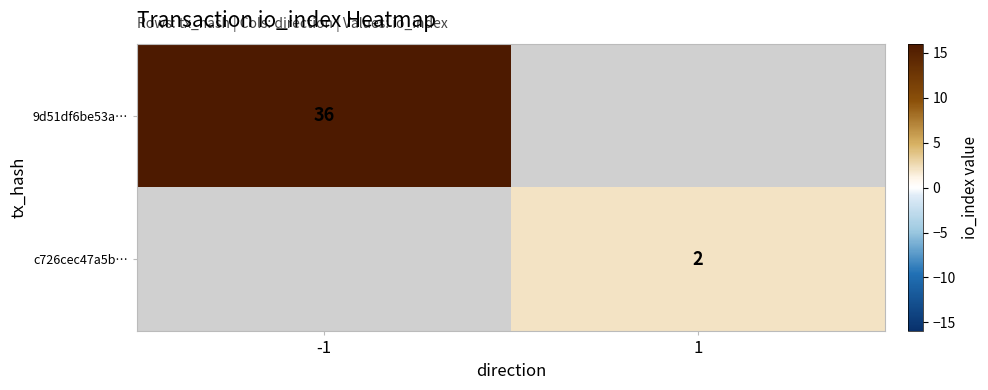

Is the value of 9d51df6be53a… at -1 greater than the value of c726cec47a5b… at 1?

Yes